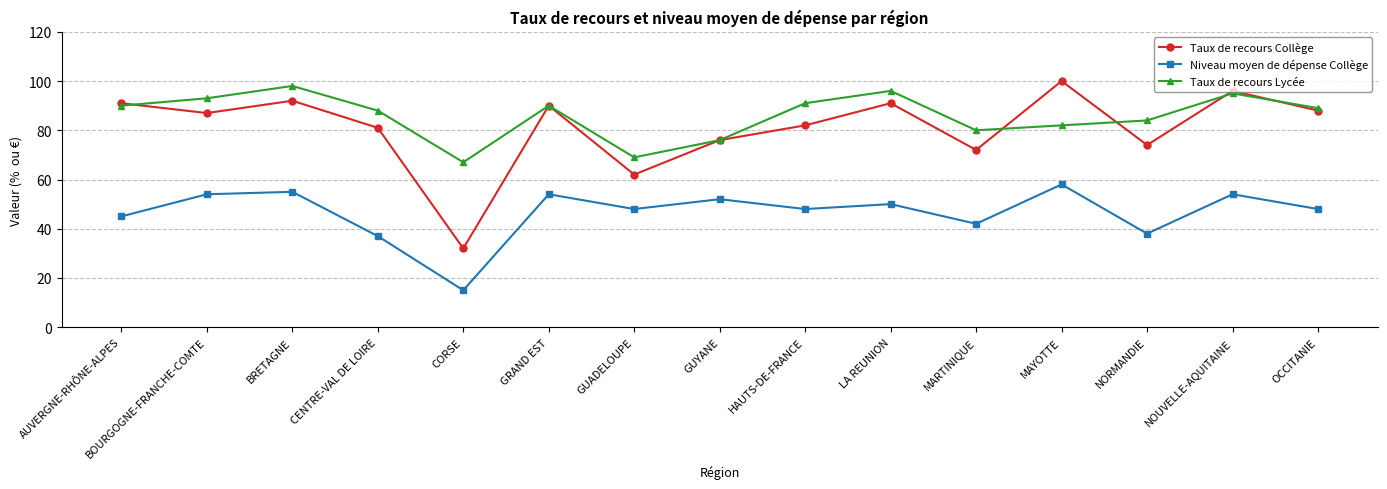

The value of Taux de recours Lycée at HAUTS-DE-FRANCE is 91. True or false?

True